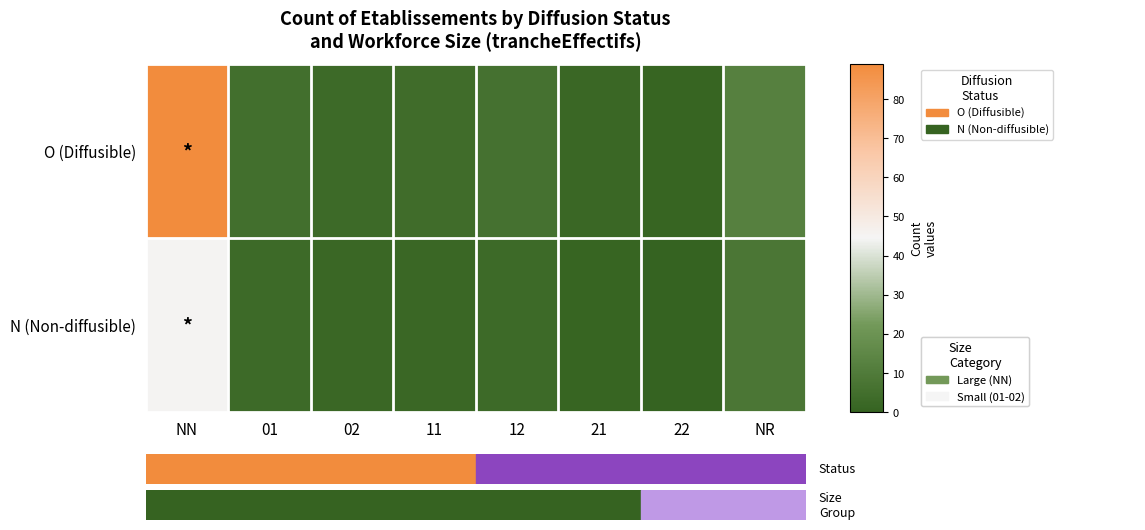

Reading right to left, what are all the values shown in this chart?

O (Diffusible): NR=12	22=1	21=2	12=6	11=4	02=3	01=5	NN=89
N (Non-diffusible): NR=8	22=0	21=1	12=3	11=2	02=2	01=3	NN=45